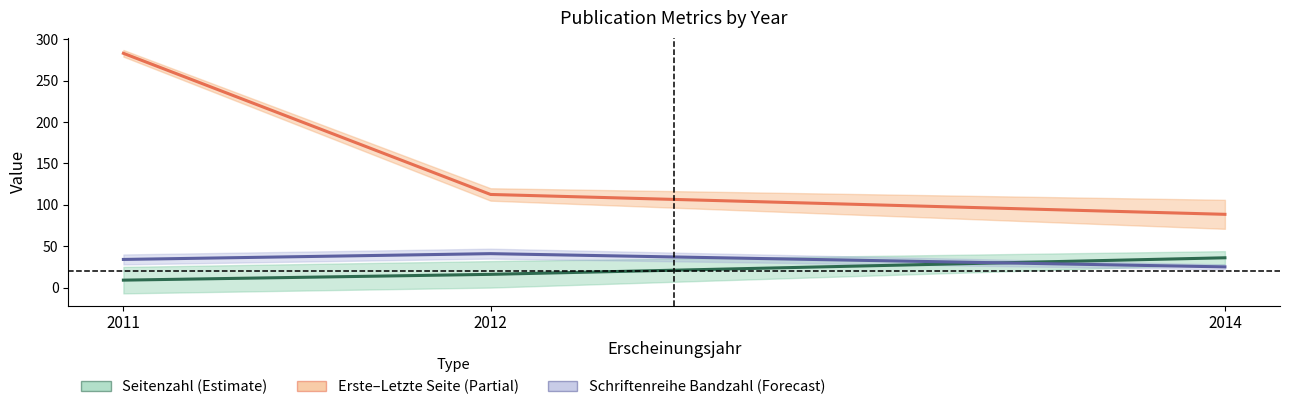

At which label does Seitenzahl reach its minimum?

2011